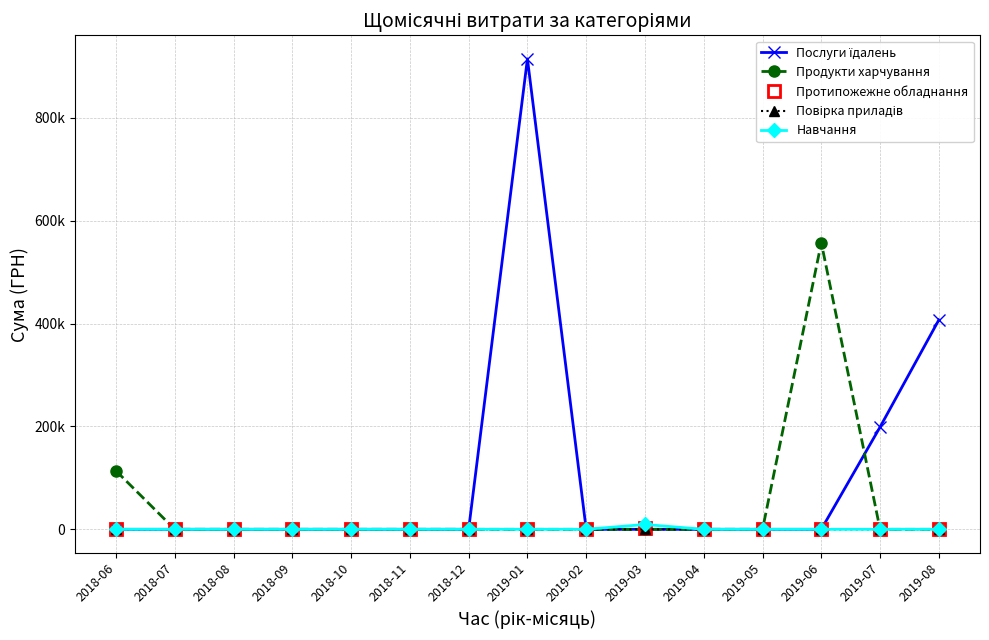

True or false: Навчання and Продукти харчування cross at least once.

False